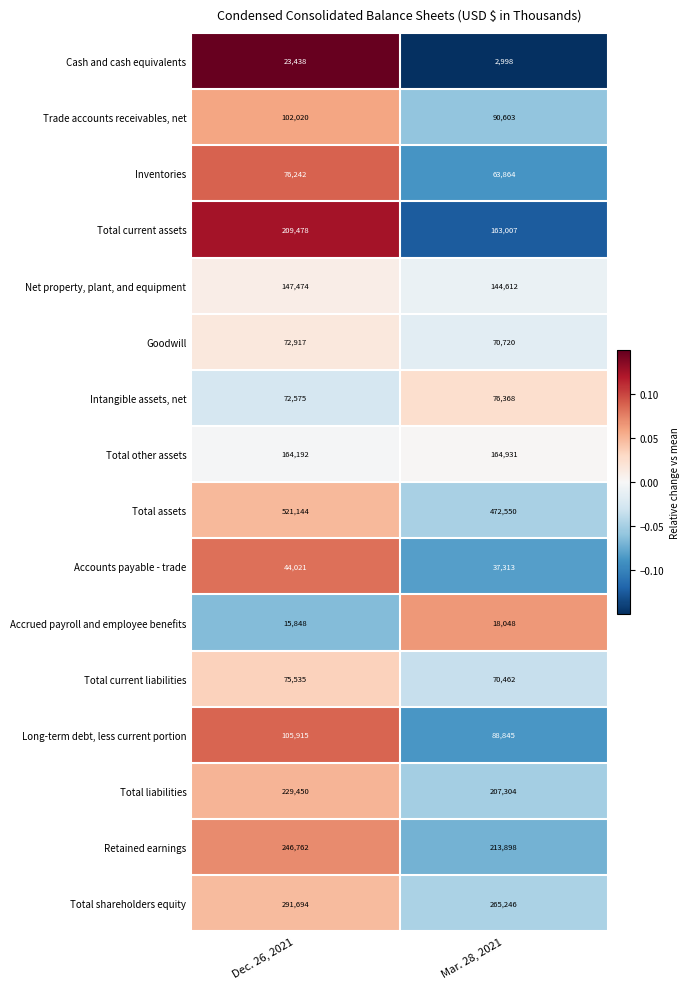

Read the Net property, plant, and equipment value at Dec. 26, 2021, to the nearest 50.

147450